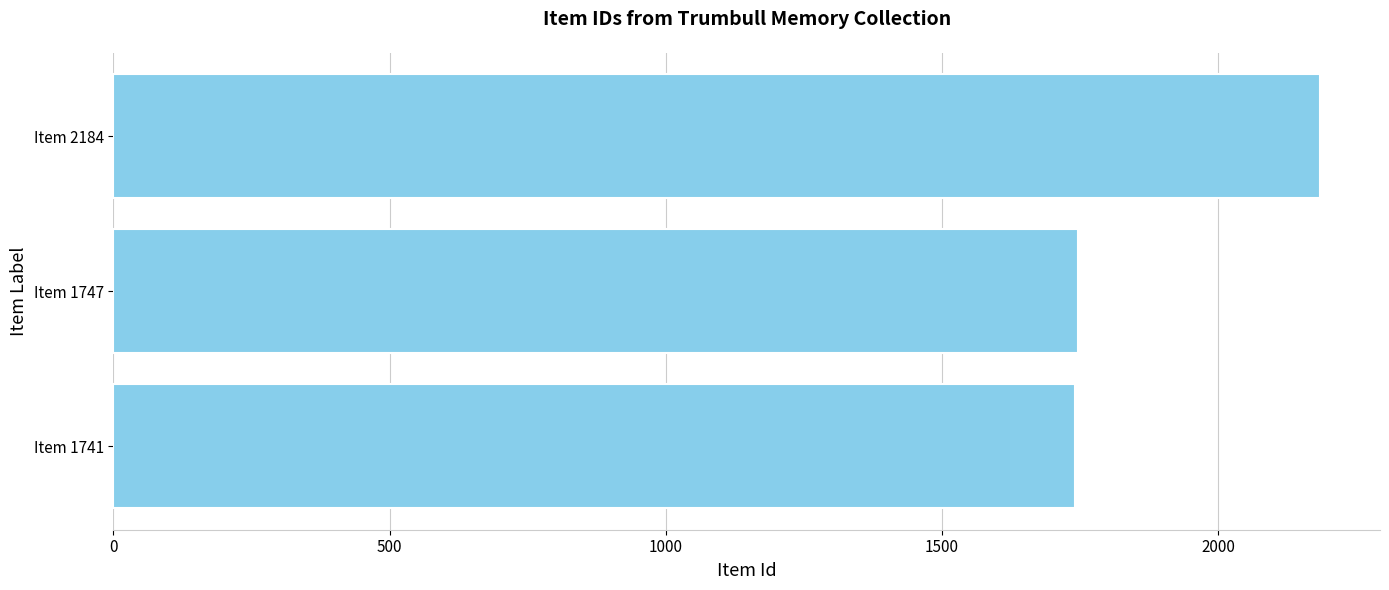

Where is the data nearest to the value 1962?

Item 1747